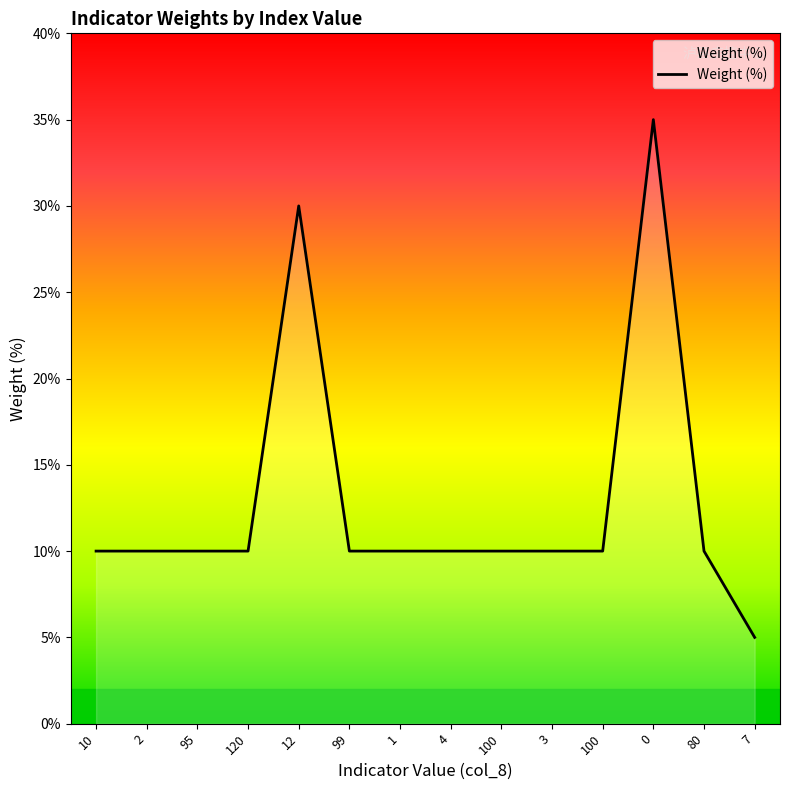

Count the number of categories in the chart.

14